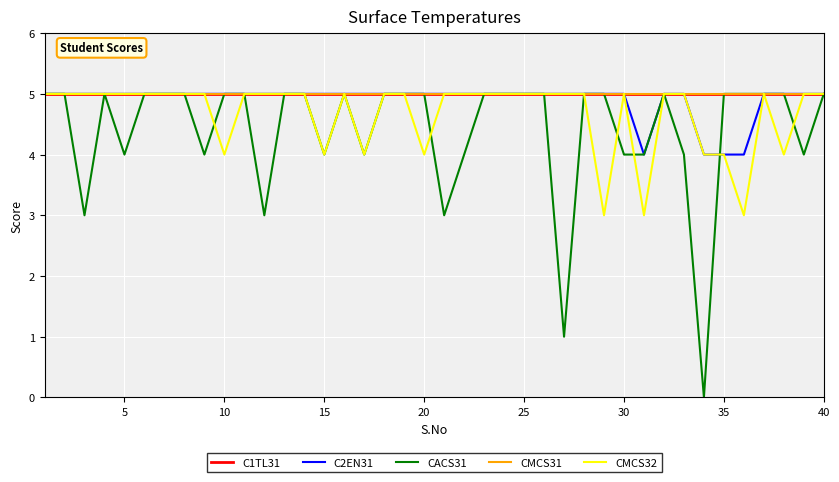

True or false: CMCS31 has more than 0 points higher than both neighbors.

False